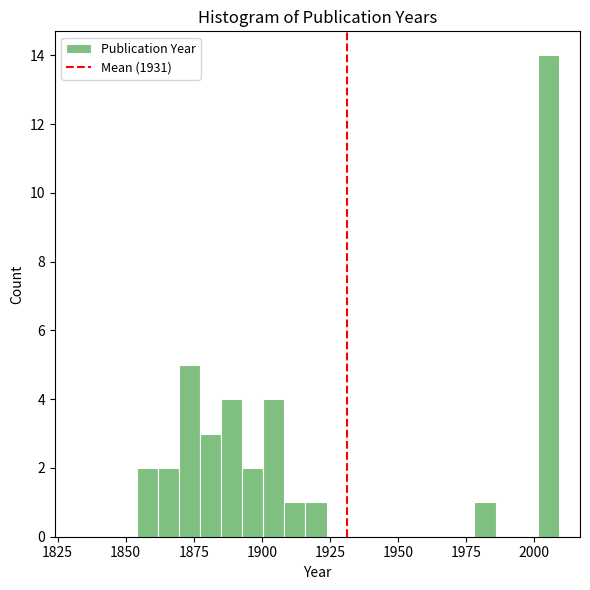

Read against the x-axis, roughly where is the centre of the tallest bar?

2005